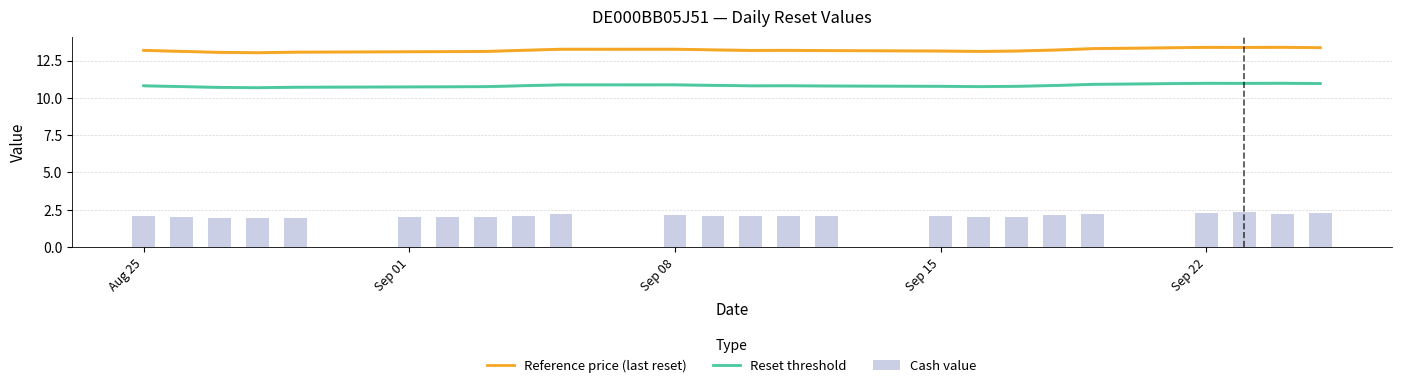

What is the smallest value displayed?

1.9